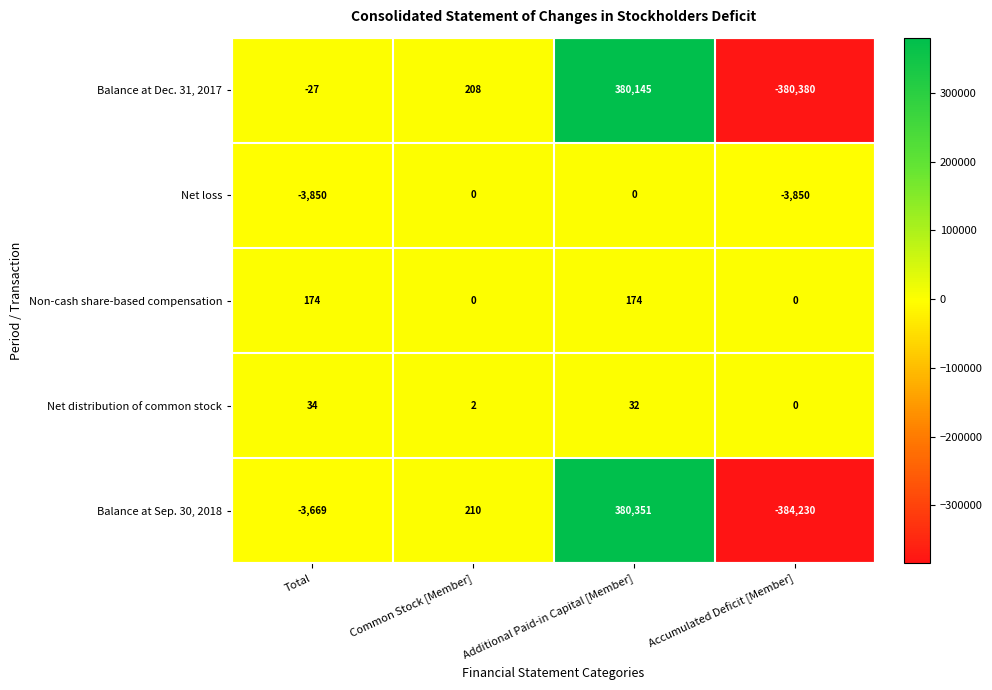

The Net loss series shows -3850 at Total. True or false?

True